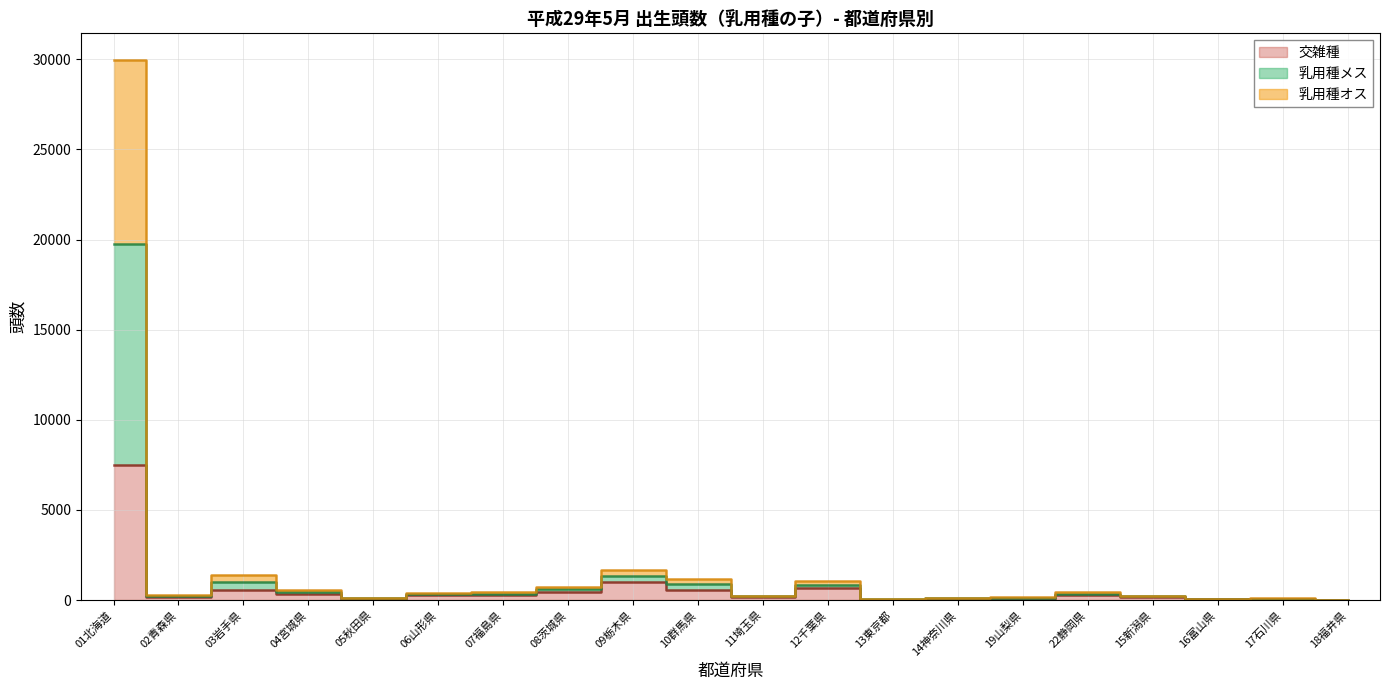

At which category is the sum across all series the highest?

01北海道